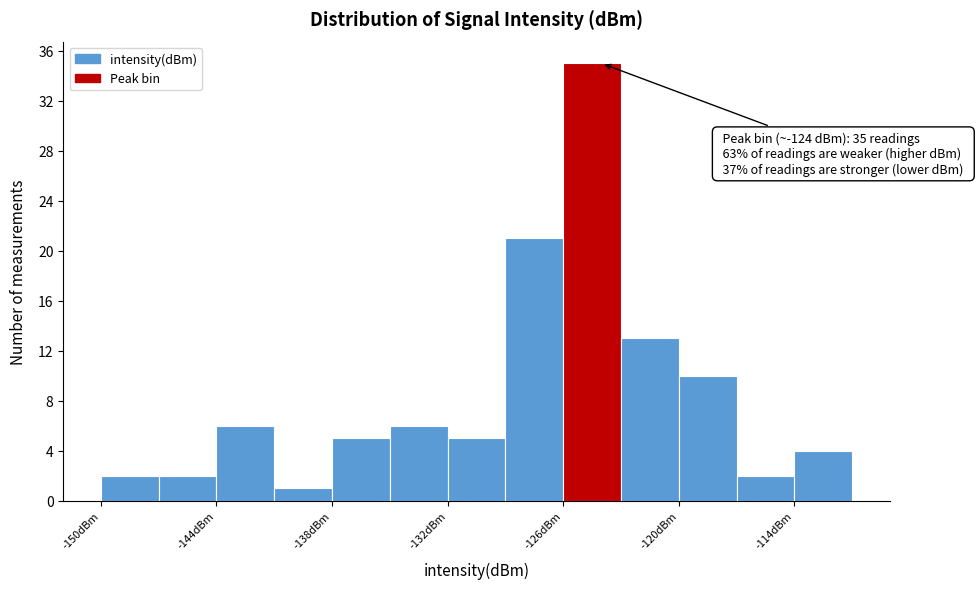

Around what value on the x-axis is the tallest bar? Give the approximate position of its centre, as read against the axis.

-124